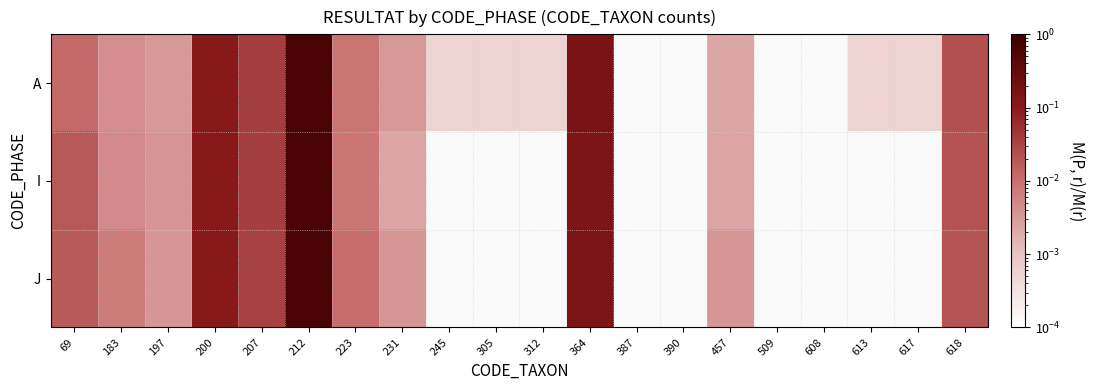

At 364, list the series in order from smallest to largest.

I, J, A